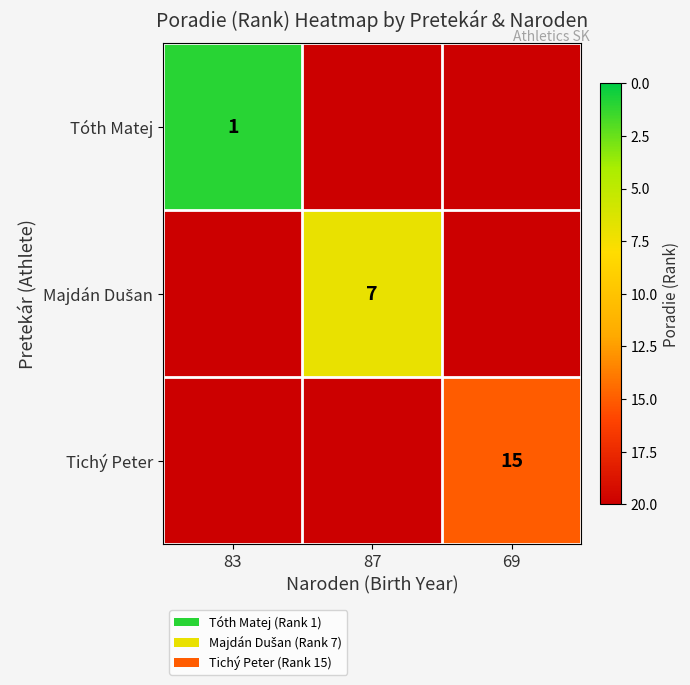

What is the minimum value shown in the chart?

1.0